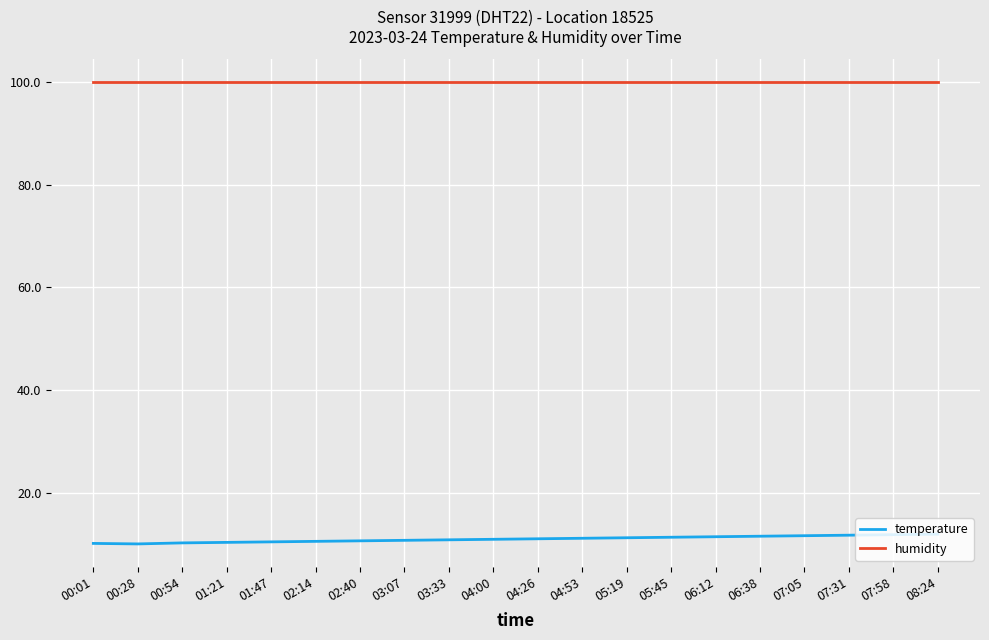

What are all the series names shown in the legend?

temperature, humidity